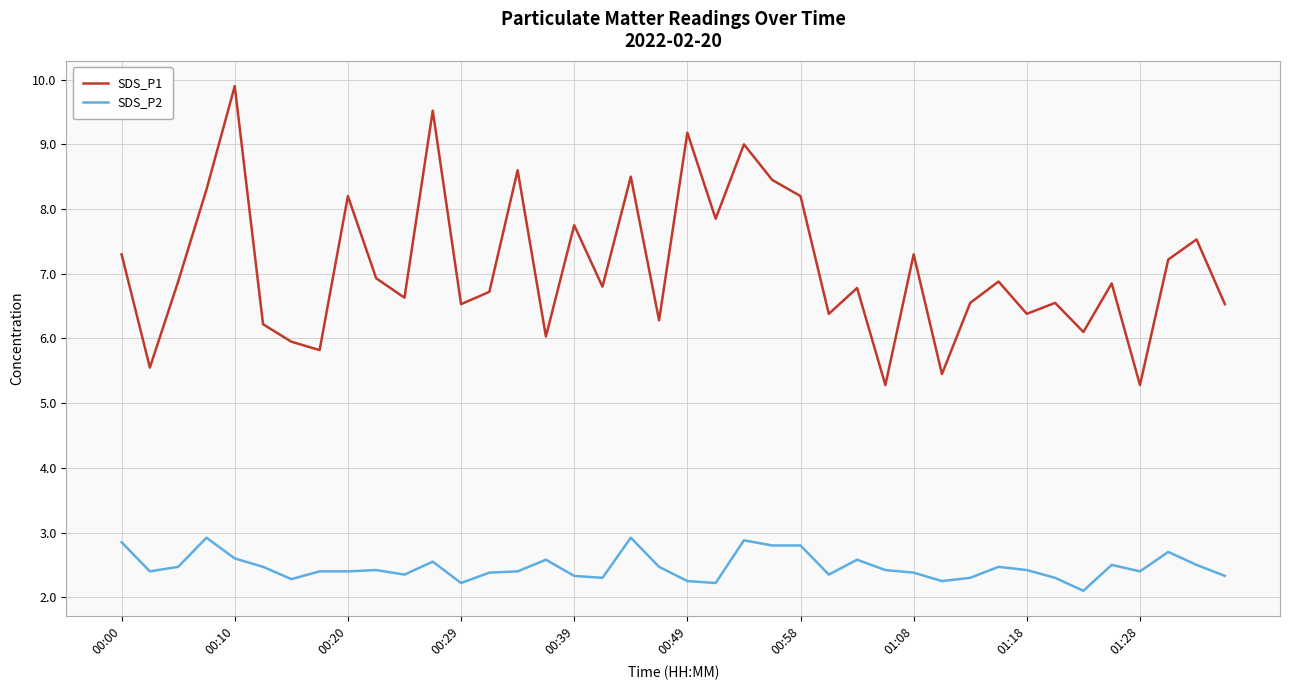

Rank the series by their average value, from lowest to highest.

SDS_P2, SDS_P1